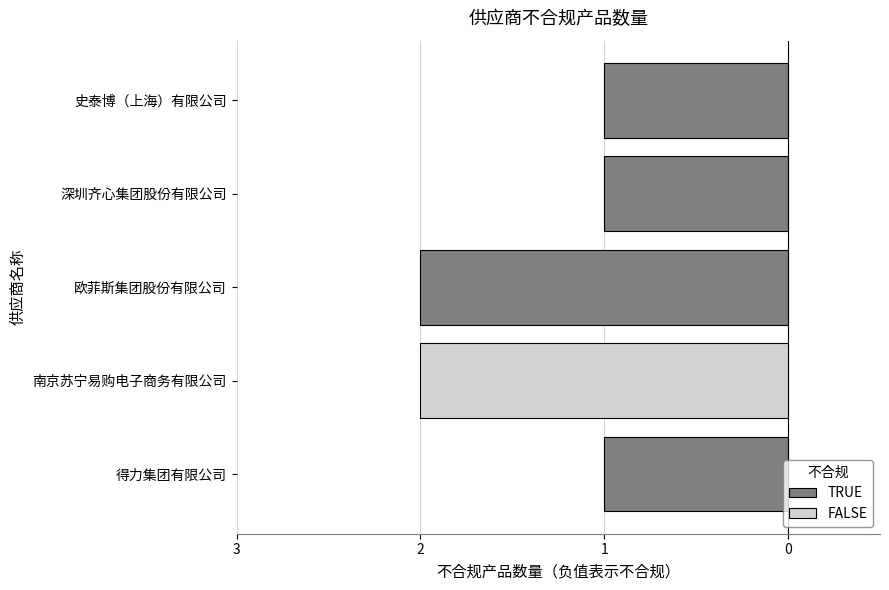

Count the values in the range -2 to -1.

5